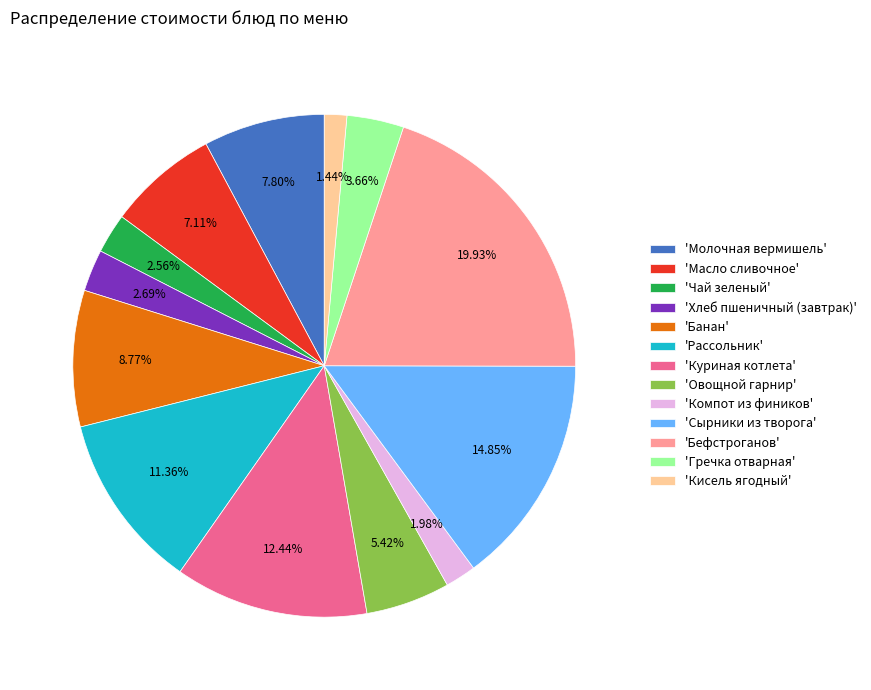

Combined, do 'Хлеб пшеничный (завтрак)' and 'Овощной гарнир' account for over 50%?

No